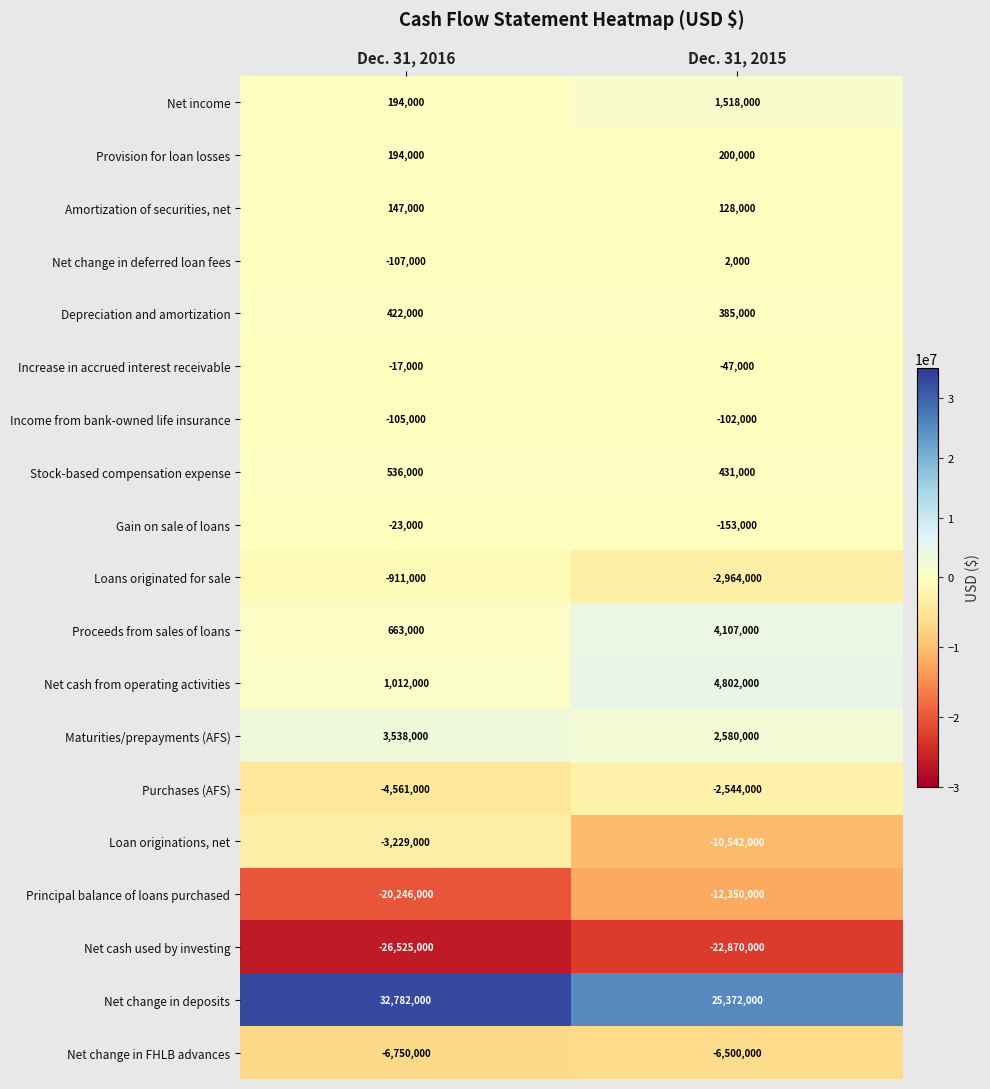

Which series has the largest total across all categories?

Net change in deposits